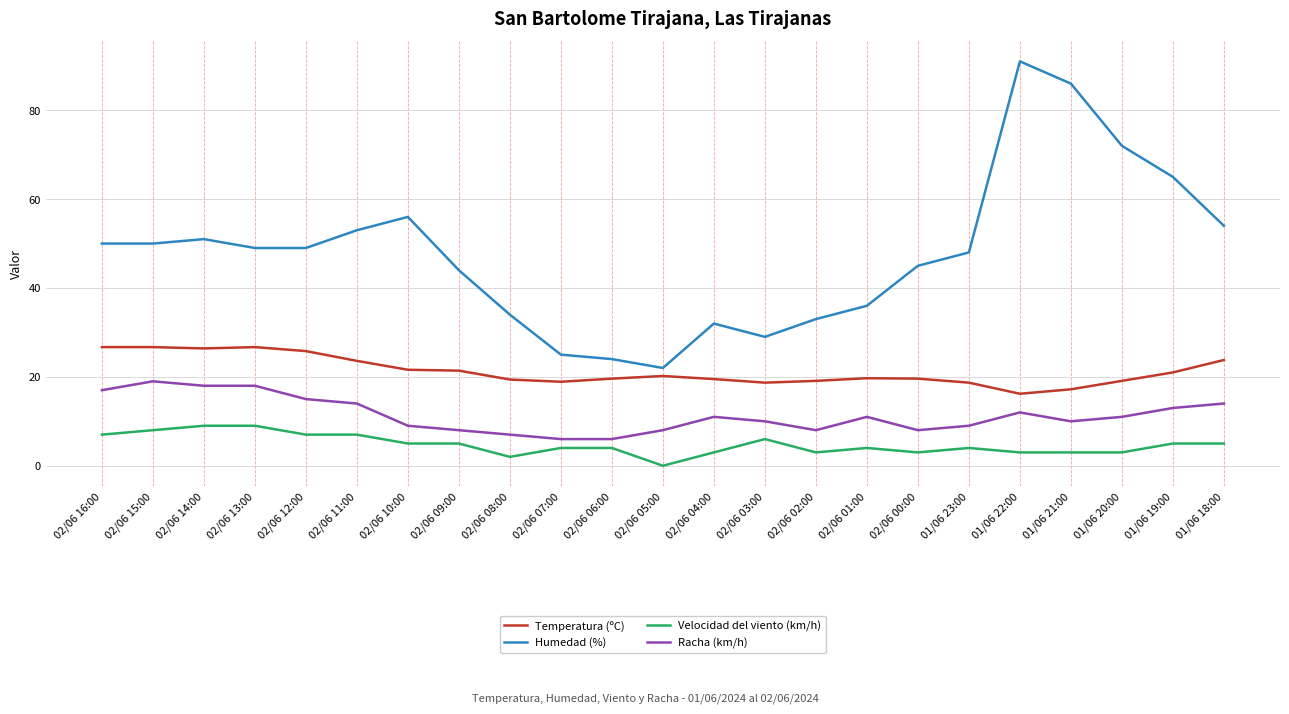

Is it true that Velocidad del viento (km/h) equals 6.0 at 02/06 03:00?

True